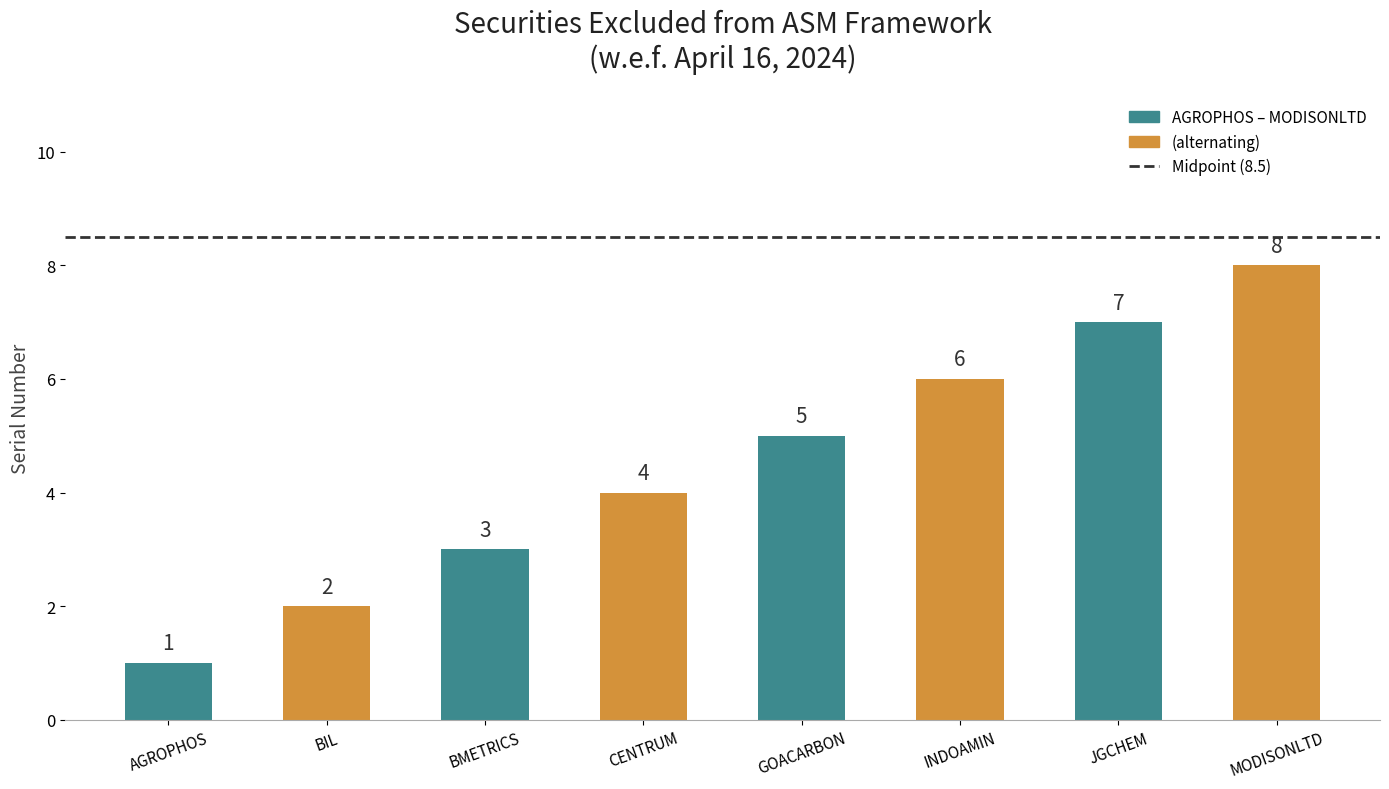

Where is the data nearest to the value 4?

CENTRUM